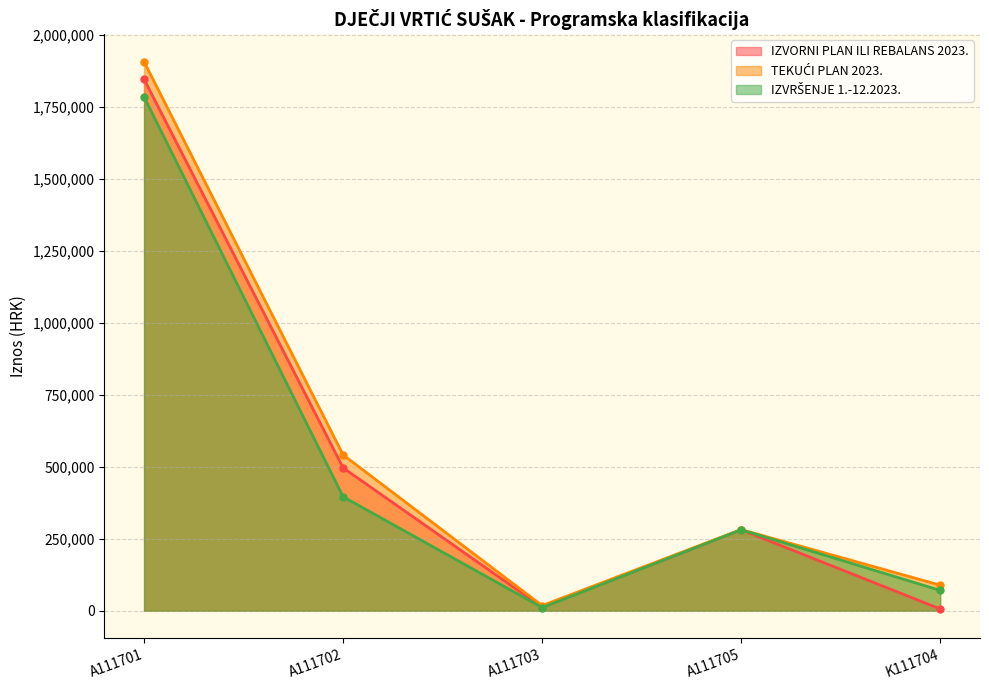

Reading left to right, list all the values displayed in this chart.

IZVORNI PLAN ILI REBALANS 2023.: A111701=1844841.0	A111702=496217.0	A111703=12317.0	A111705=281213.0	K111704=6288.0
TEKUĆI PLAN 2023.: A111701=1905987.0	A111702=541153.0	A111703=18059.0	A111705=281781.0	K111704=88885.0
IZVRŠENJE 1.-12.2023.: A111701=1783337.6	A111702=395725.0	A111703=11184.8	A111705=281198.8	K111704=70850.0